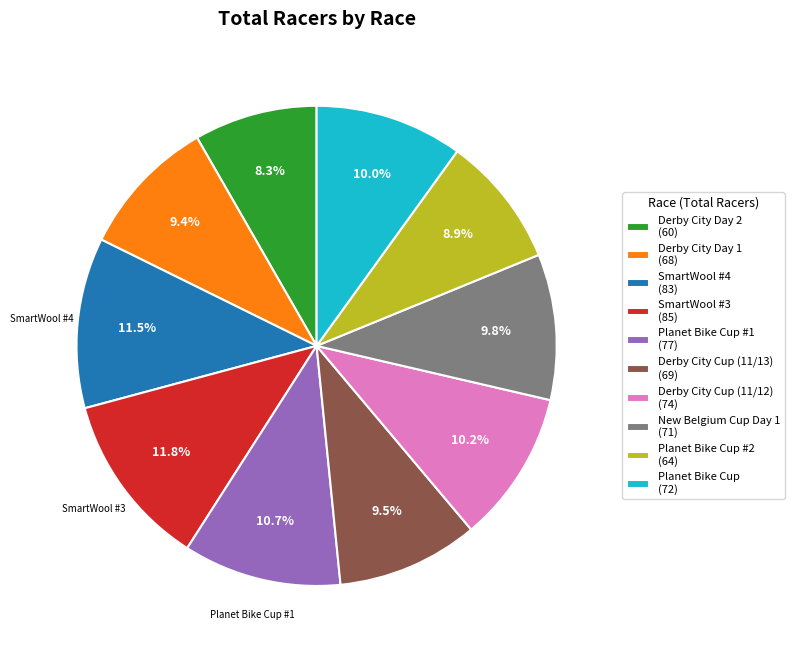

To the nearest percent, what is the average slice percentage?

10%